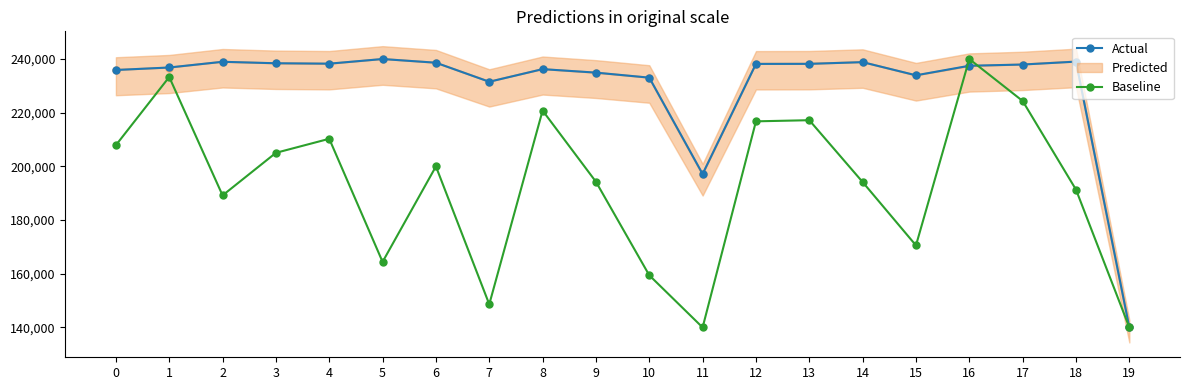

Where do Actual and Baseline first cross each other?

15 and 16